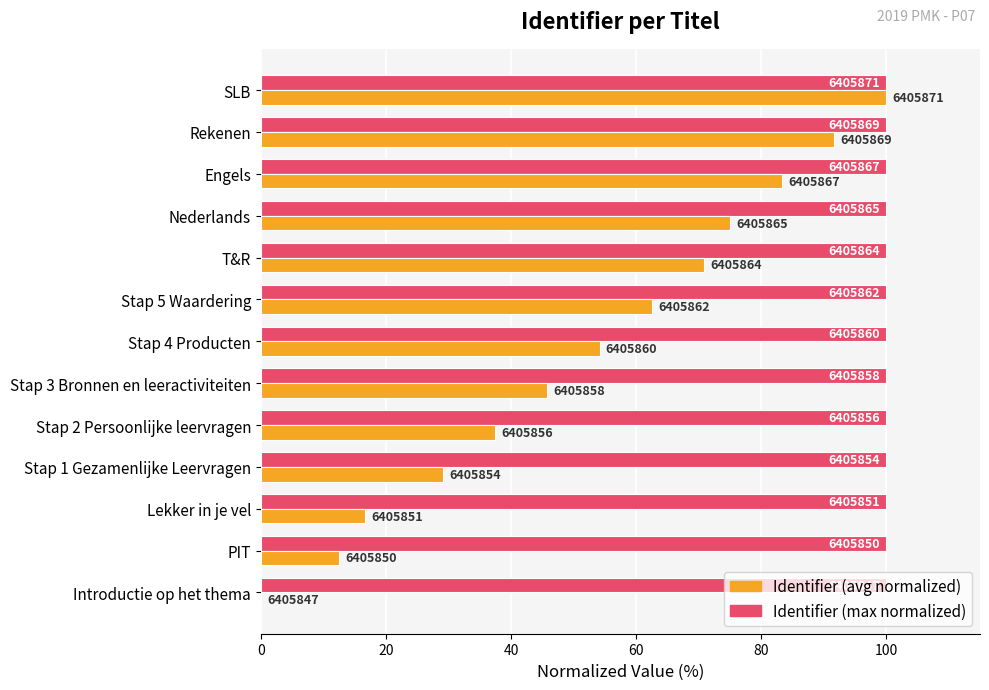

What are all the series names shown in the legend?

Identifier (avg normalized), Identifier (max normalized)